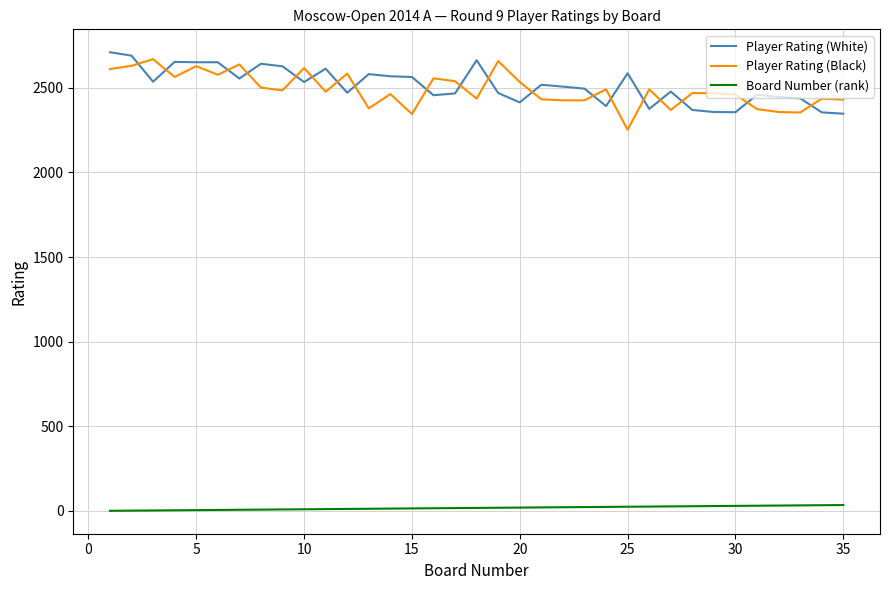

What are all the series names shown in the legend?

Player Rating (White), Player Rating (Black), Board Number (rank)